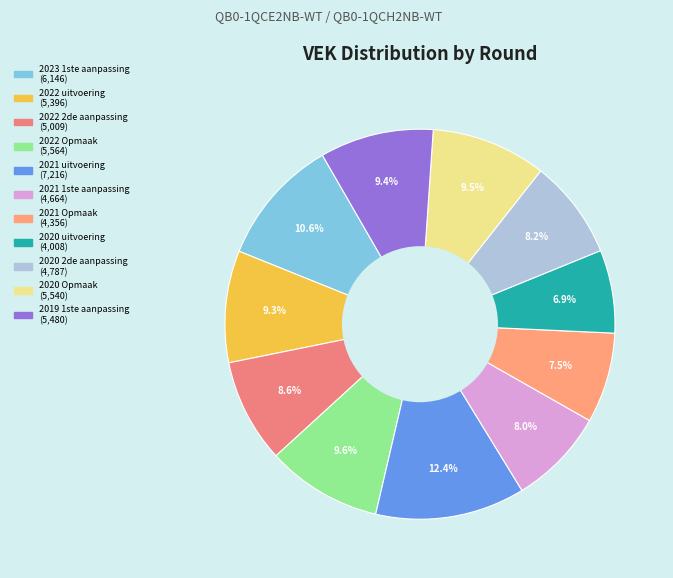

Count the number of slices in the pie.

11